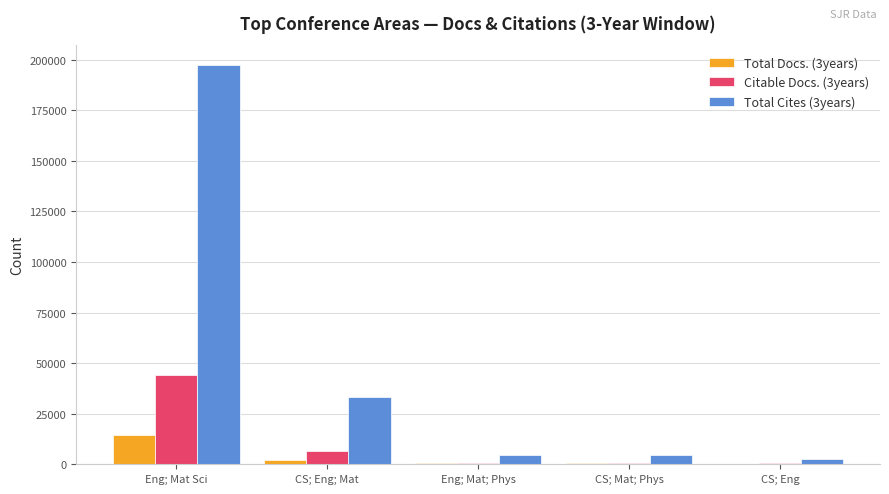

What value does the Citable Docs. (3years) series have at Eng; Mat Sci, to the nearest 10?

44350